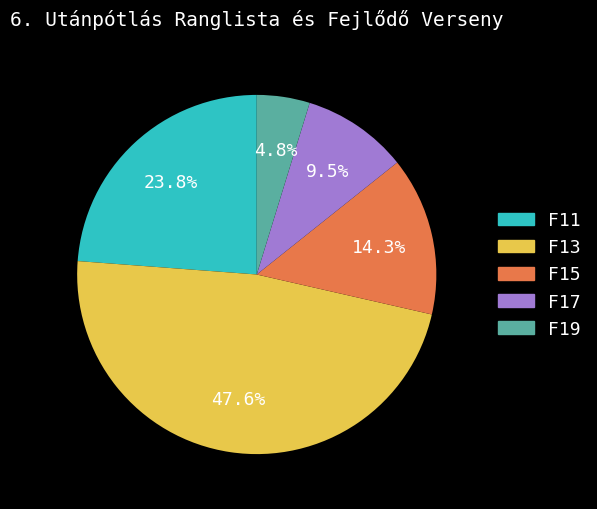

What percentage do F17 and F13 together represent?

57.1%